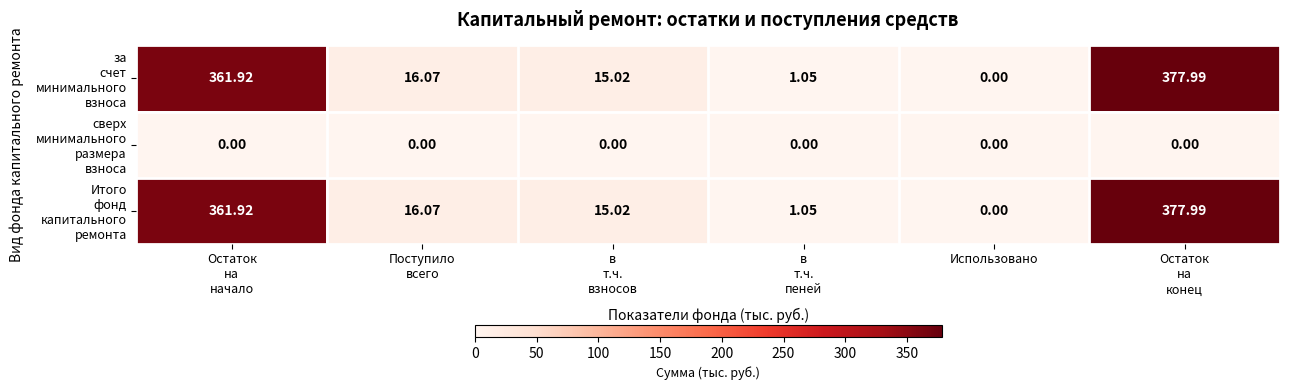

At which category does the chart reach its peak across all series?

Остаток
на
конец